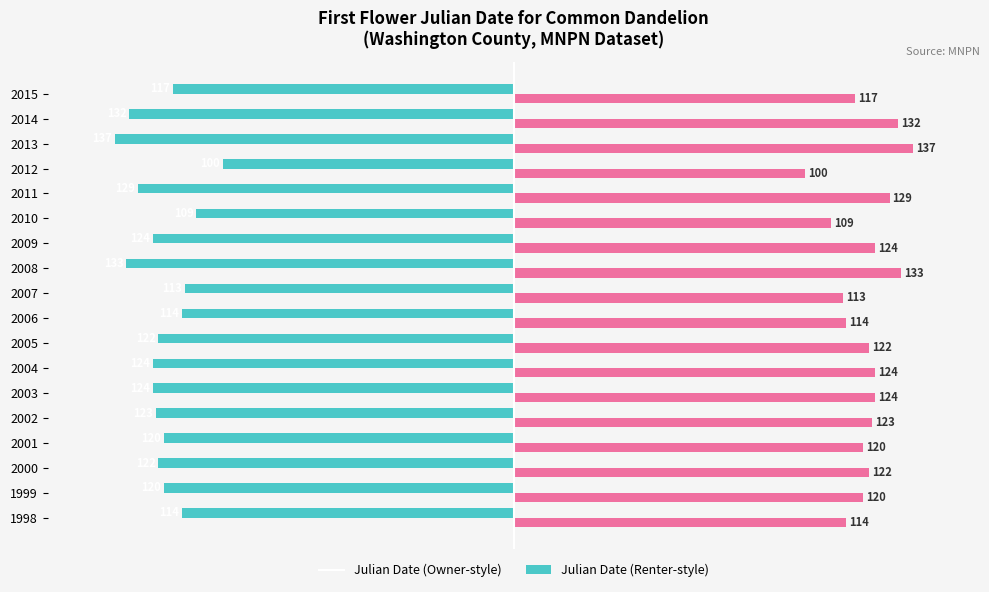

What is the greatest value displayed?

137